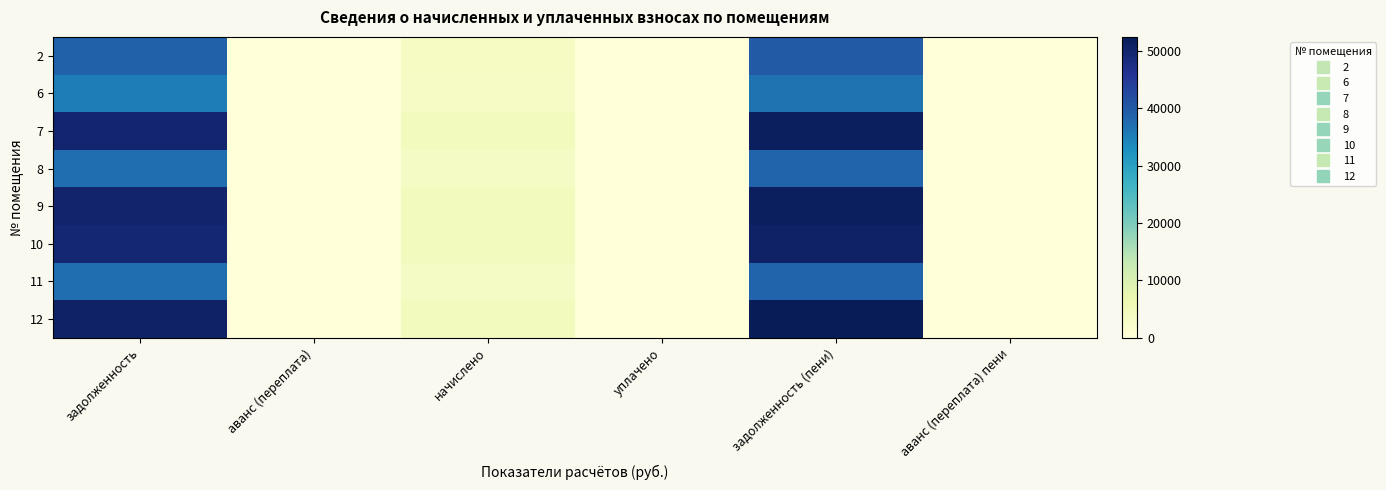

Which category has the lowest value across all series?

аванс (переплата)